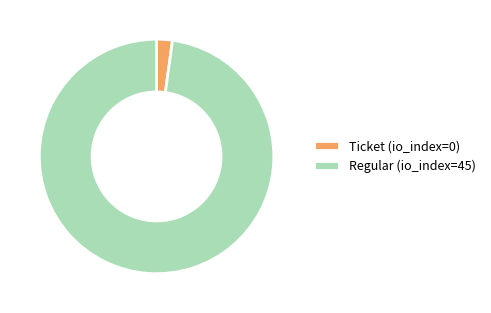

Which category accounts for the majority?

Regular (io_index=45)